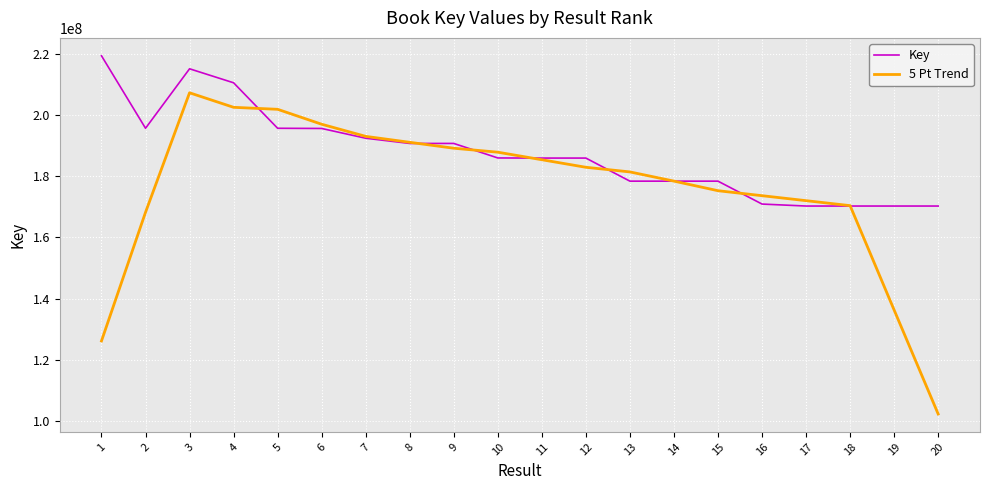

What is the smallest value displayed?

102171870.6